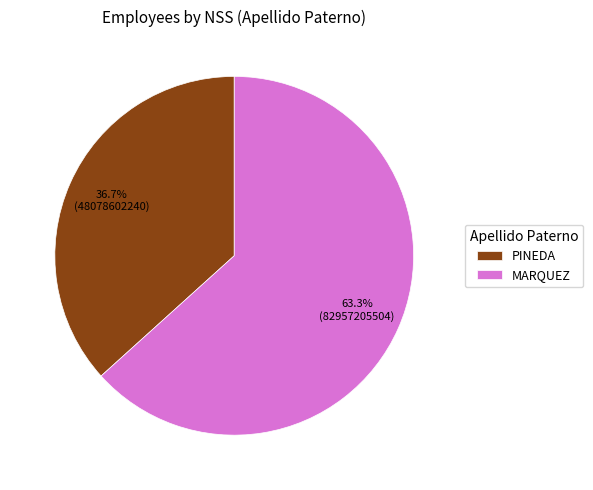

Is it true that MARQUEZ is 73% of the pie?

False